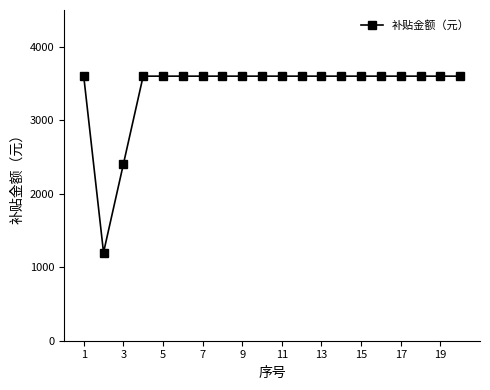

Does the chart have visible grid lines?

No